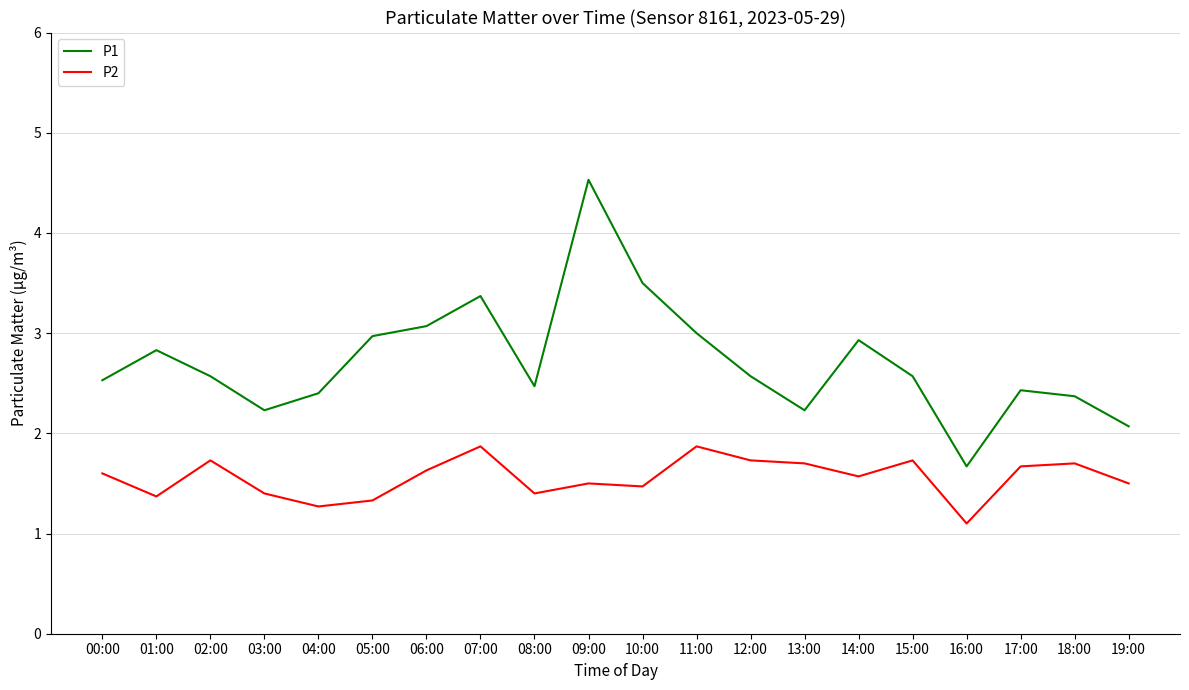

How many distinct data groups are displayed?

2